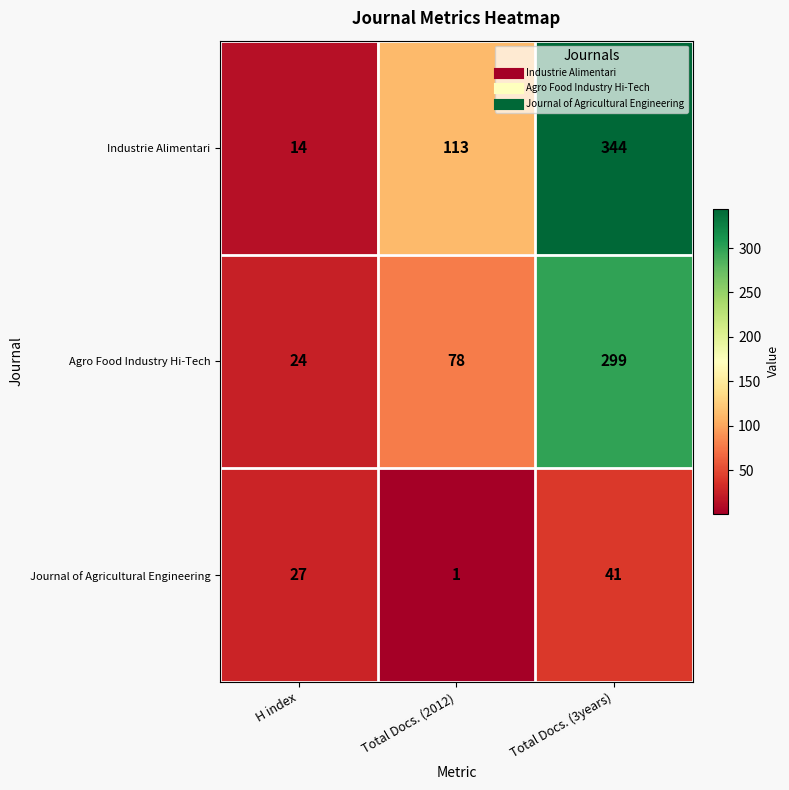

Reading left to right, what are all the values shown in this chart?

Industrie Alimentari: H index=14	Total Docs. (2012)=113	Total Docs. (3years)=344
Agro Food Industry Hi-Tech: H index=24	Total Docs. (2012)=78	Total Docs. (3years)=299
Journal of Agricultural Engineering: H index=27	Total Docs. (2012)=1	Total Docs. (3years)=41